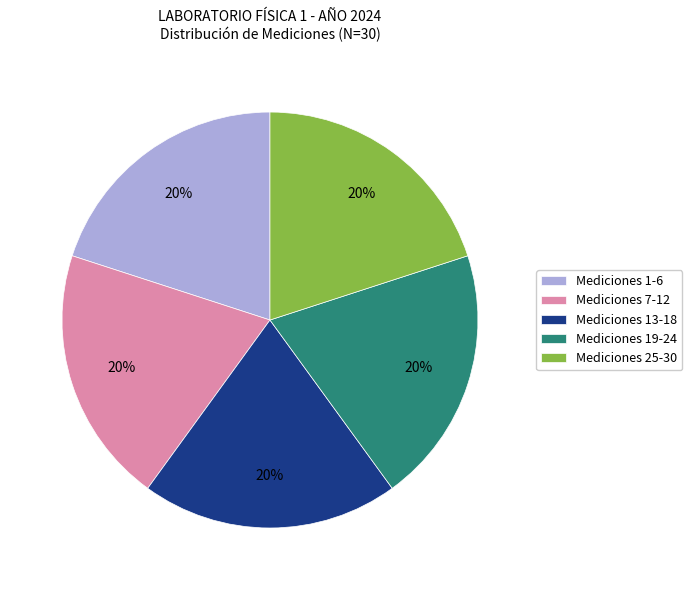

Does Mediciones 1-6 represent more than half of the total?

No